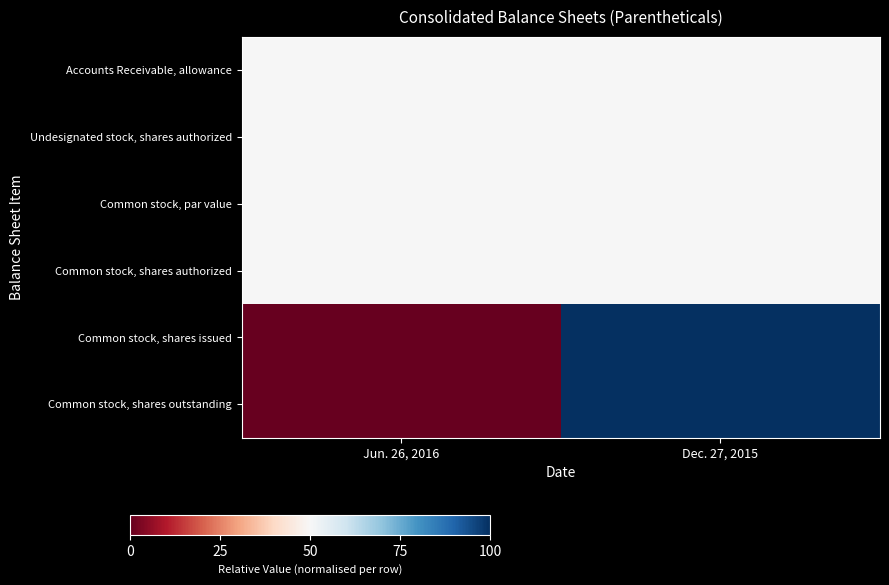

What is the difference between the highest and lowest values at Dec. 27, 2015?

50